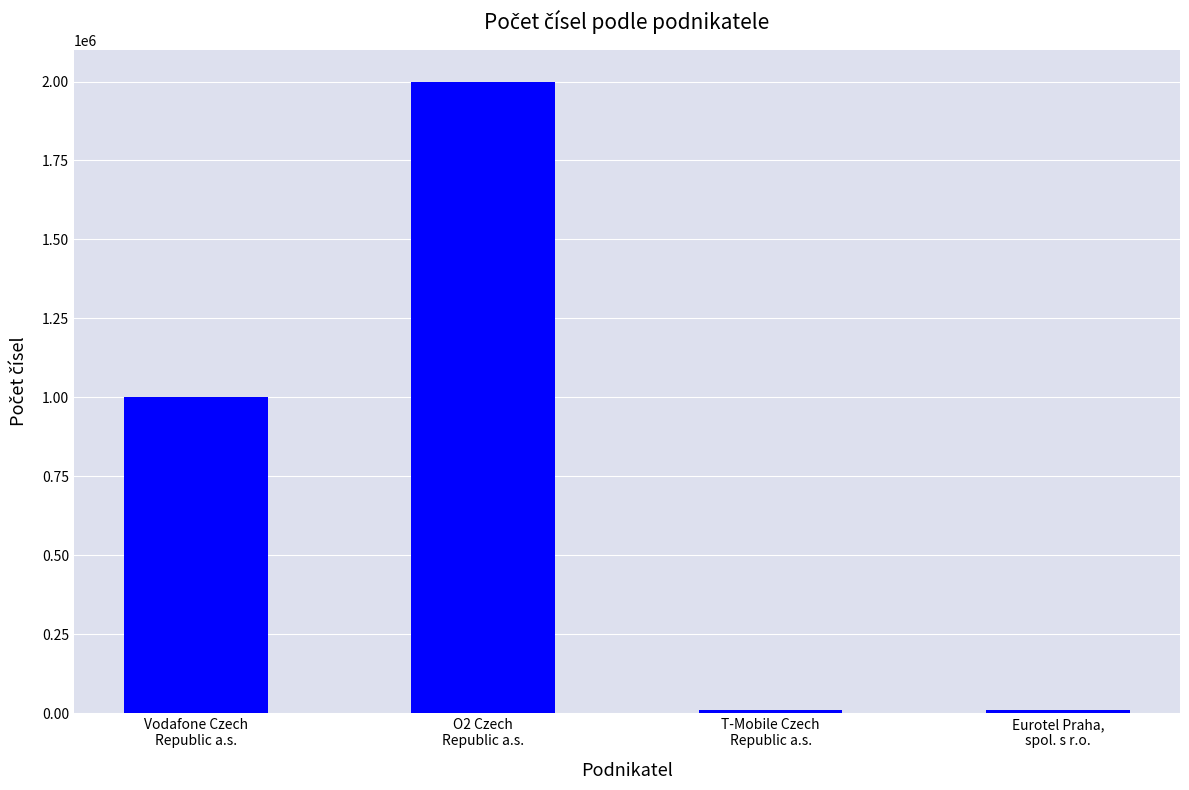

What is the maximum value shown in the chart?

2000000